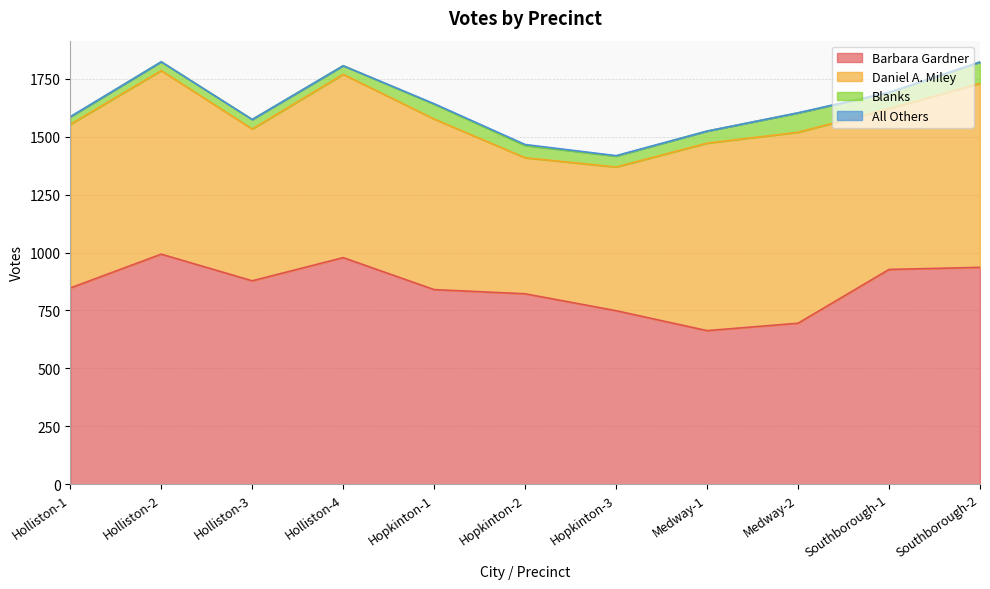

What are all the series names shown in the legend?

Barbara Gardner, Daniel A. Miley, Blanks, All Others